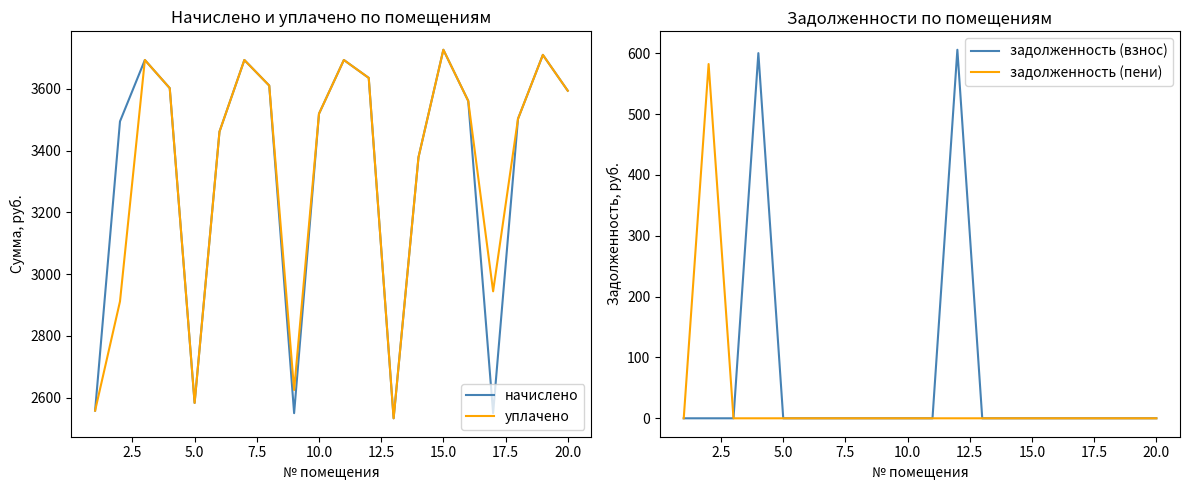

Is it true that задолженность (пени) equals -321.3 at 15.0?

False